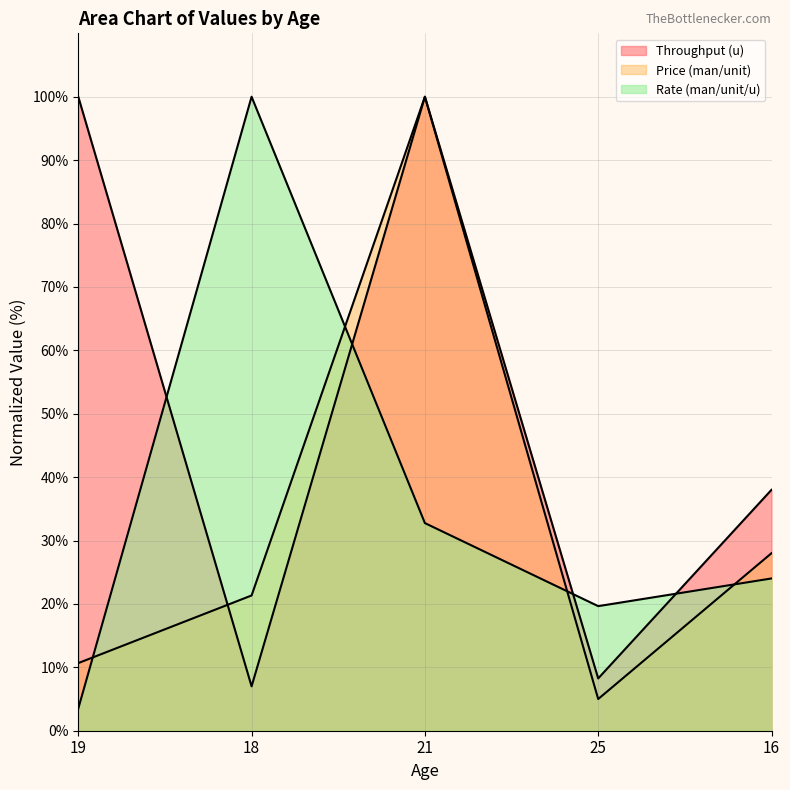

Rank the categories by Price (man/unit) value from lowest to highest.

25, 19, 18, 16, 21